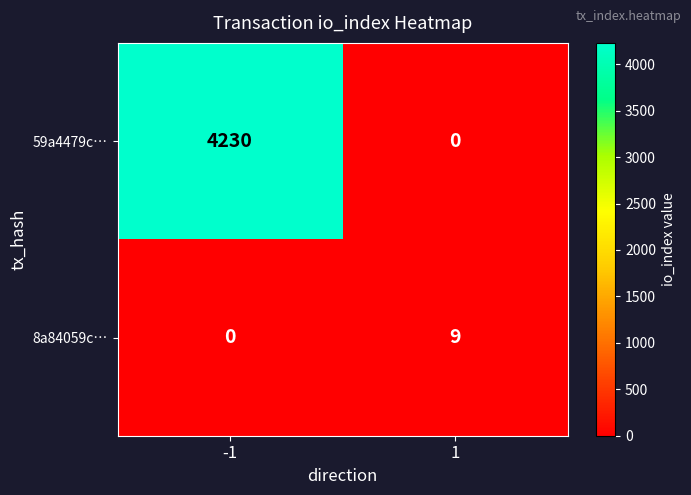

Which category has the highest value across all series?

-1